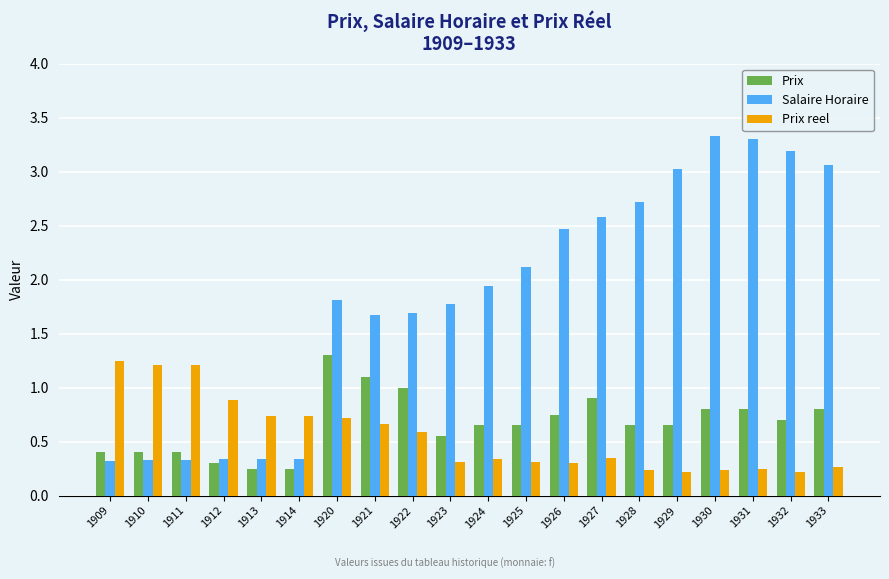

Which series changed the most between 1927 and 1930?

Salaire Horaire